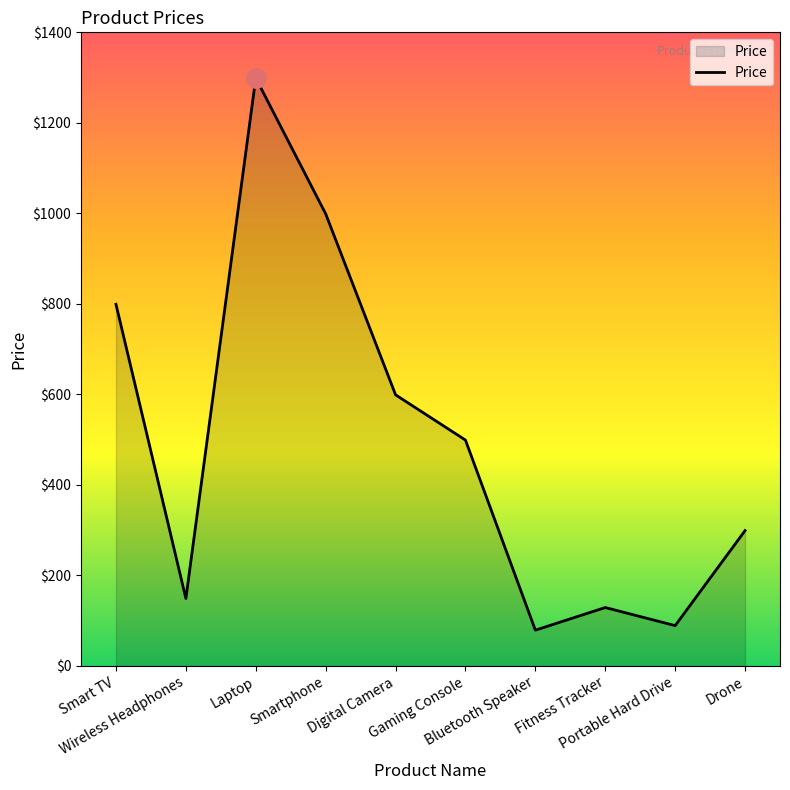

What is the smallest value displayed?

79